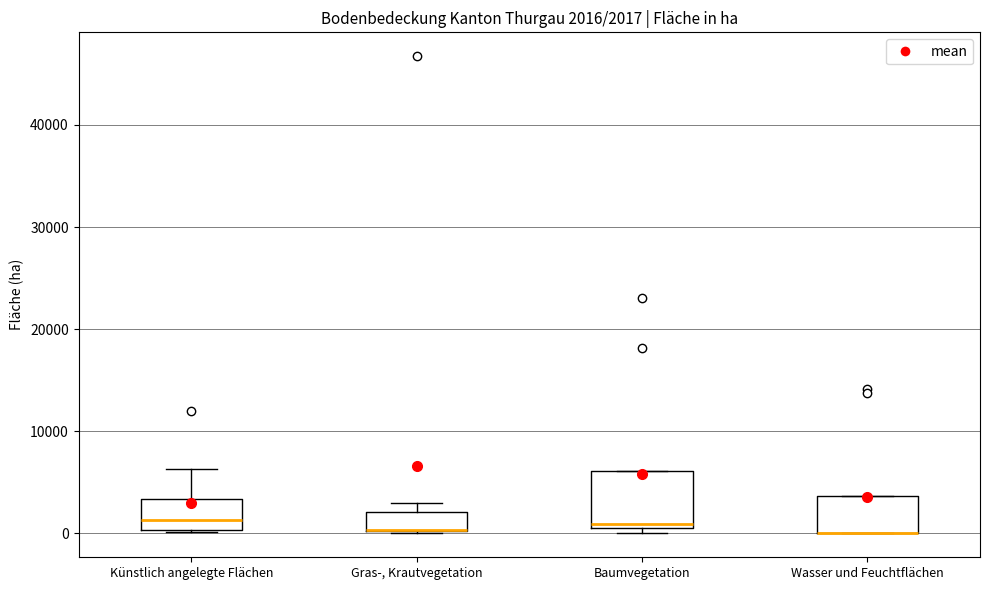

Comparing the boxes themselves (not the whiskers), which one is the tallest?

Baumvegetation